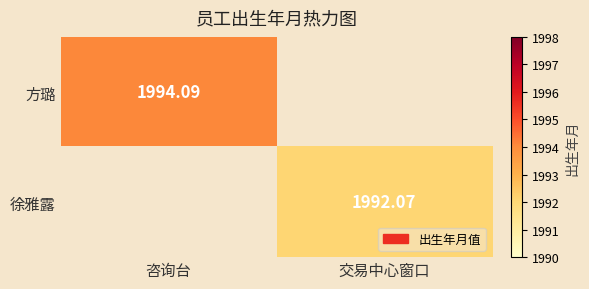

List the labels in order of 方璐 value, largest first.

咨询台, 交易中心窗口